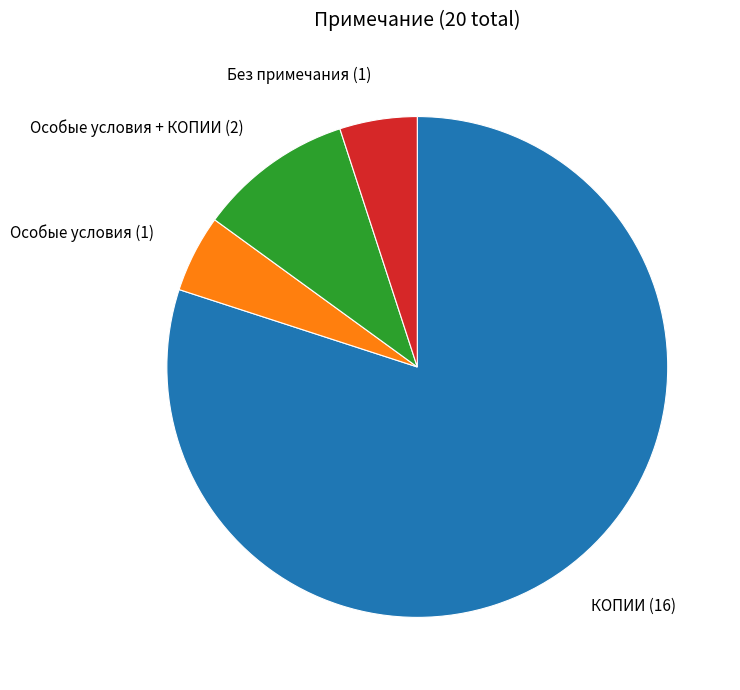

Does any single category account for the majority?

Yes